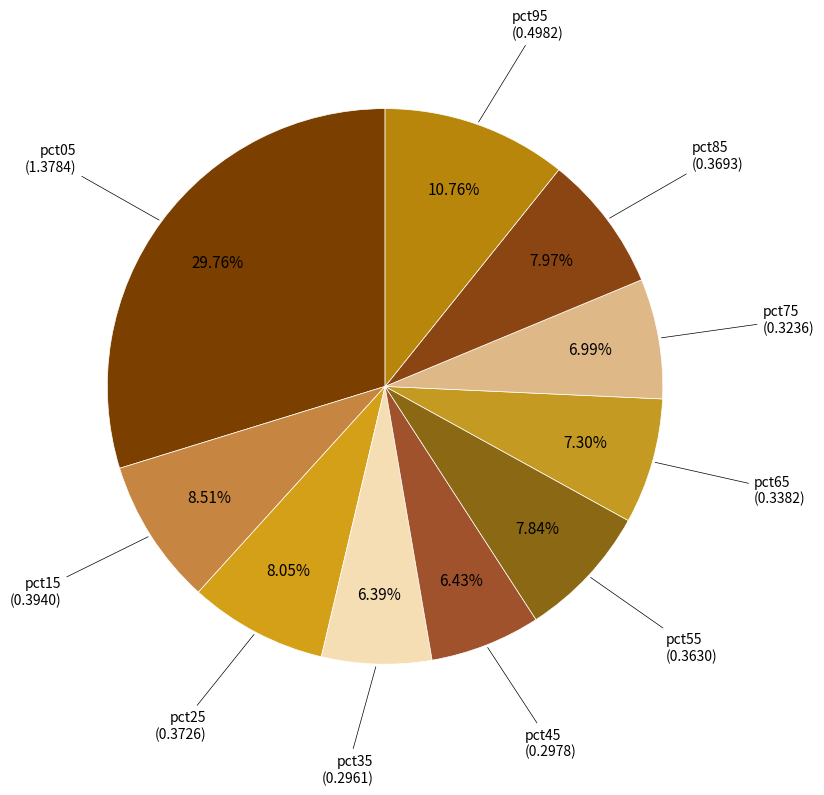

How many slices are in this pie chart?

10